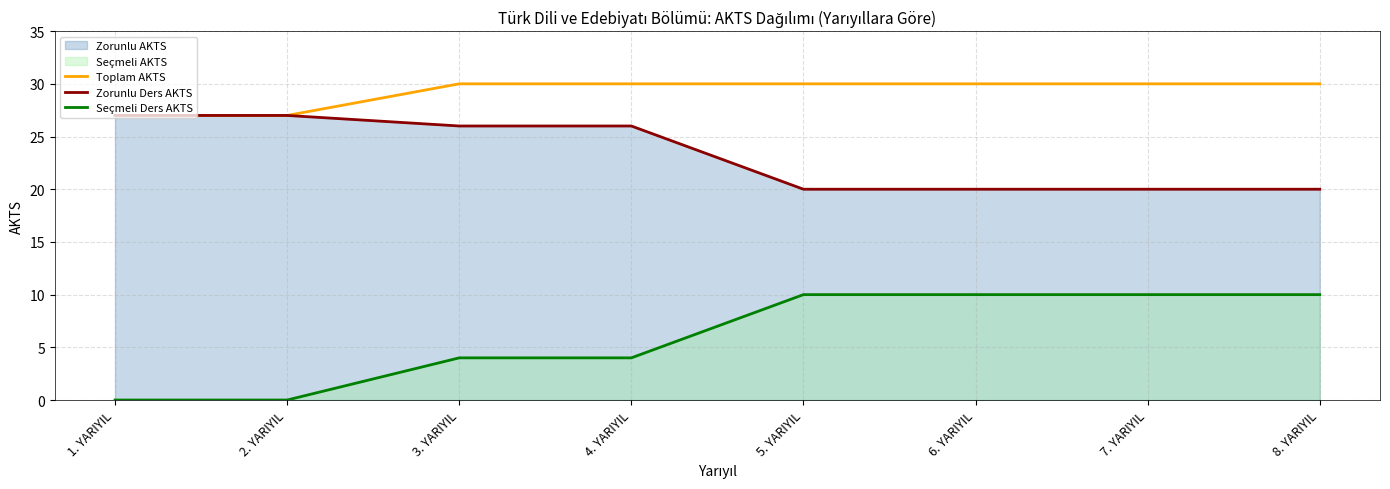

Between 6. YARIYIL and 5. YARIYIL, which is larger?

6. YARIYIL